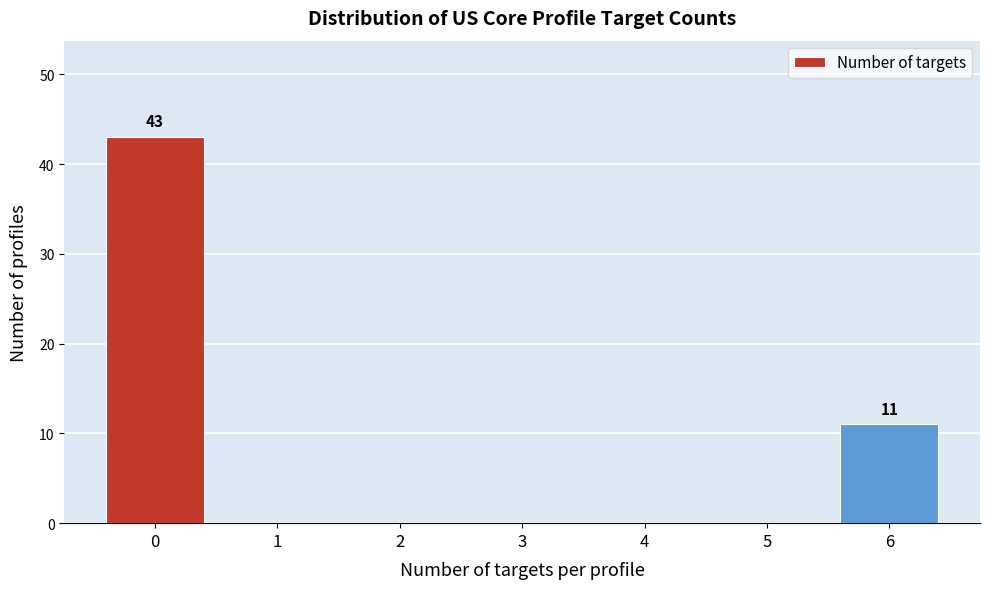

Reading left to right, what are all the values shown in this chart?

0=43	1=0	2=0	3=0	4=0	5=0	6=11